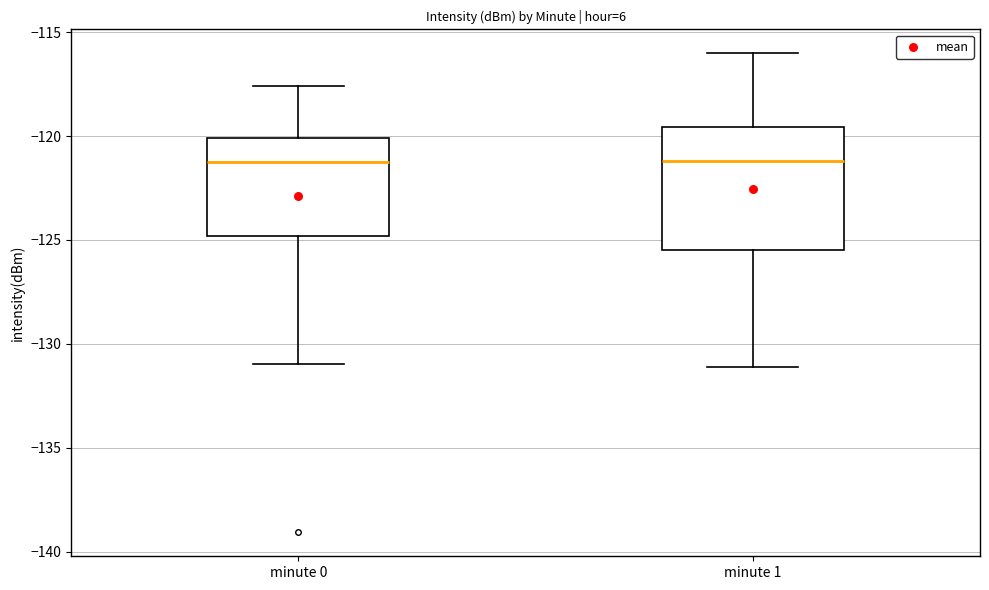

Comparing the boxes themselves (not the whiskers), which one is the tallest?

minute 1